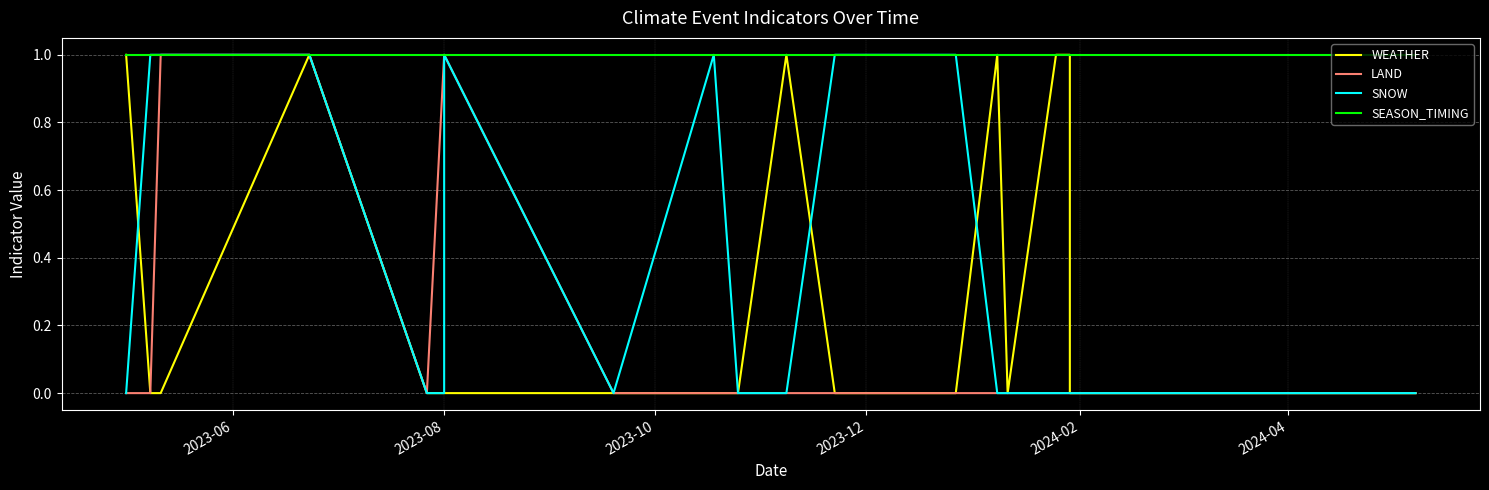

Where is the first local maximum for SNOW?

2023-08